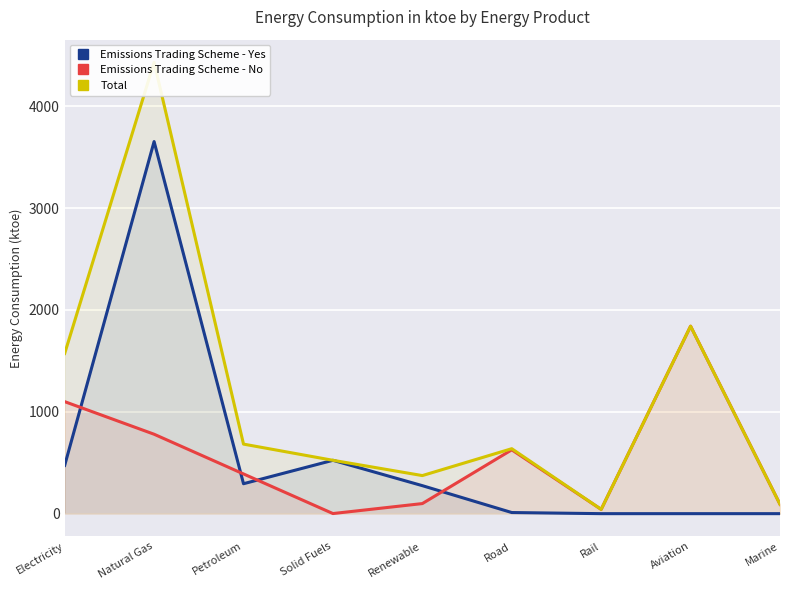

What are all the series names shown in the legend?

Emissions Trading Scheme - Yes, Emissions Trading Scheme - No, Total